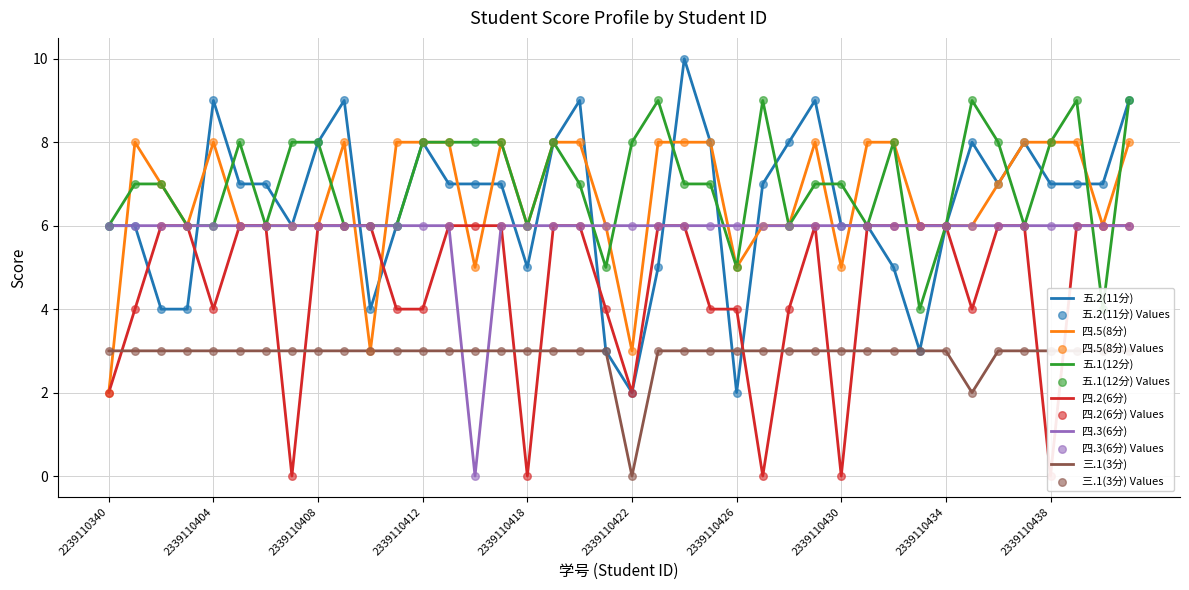

At how many categories does at least one series exceed 4?

40